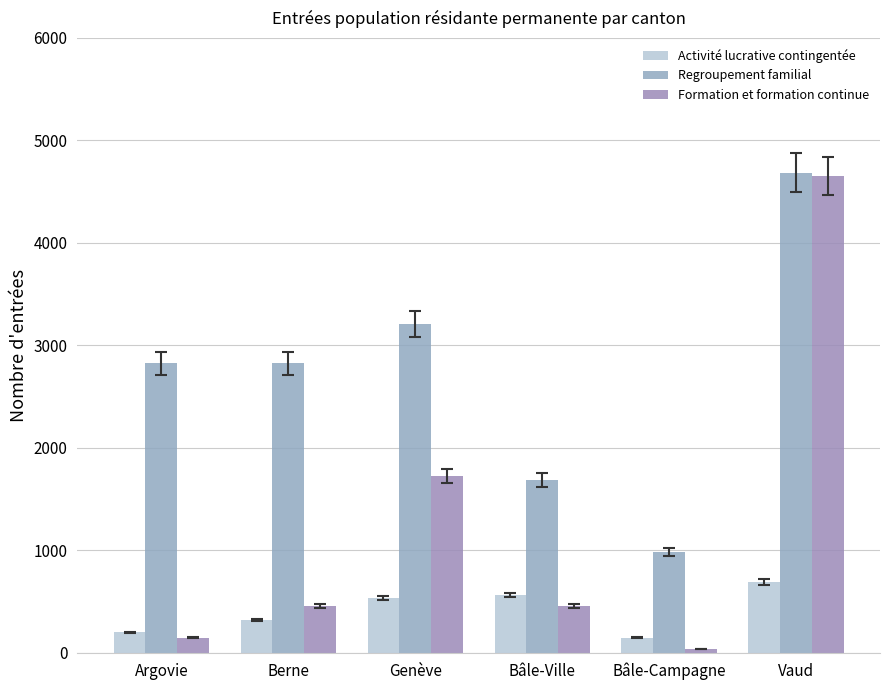

What is the greatest value displayed?

4687